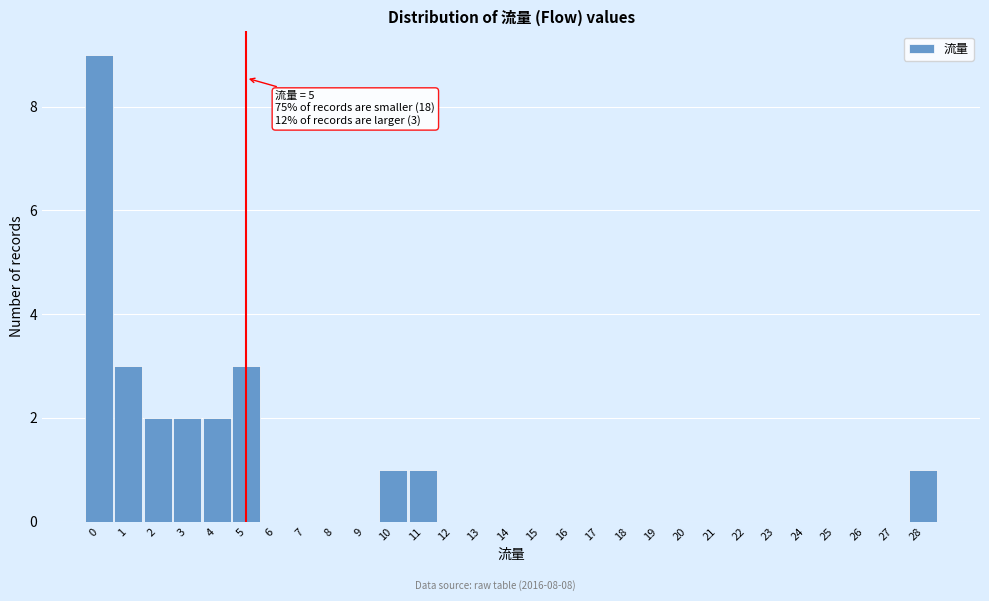

Which range on the x-axis has the tallest bar?

-0.5 to 0.5